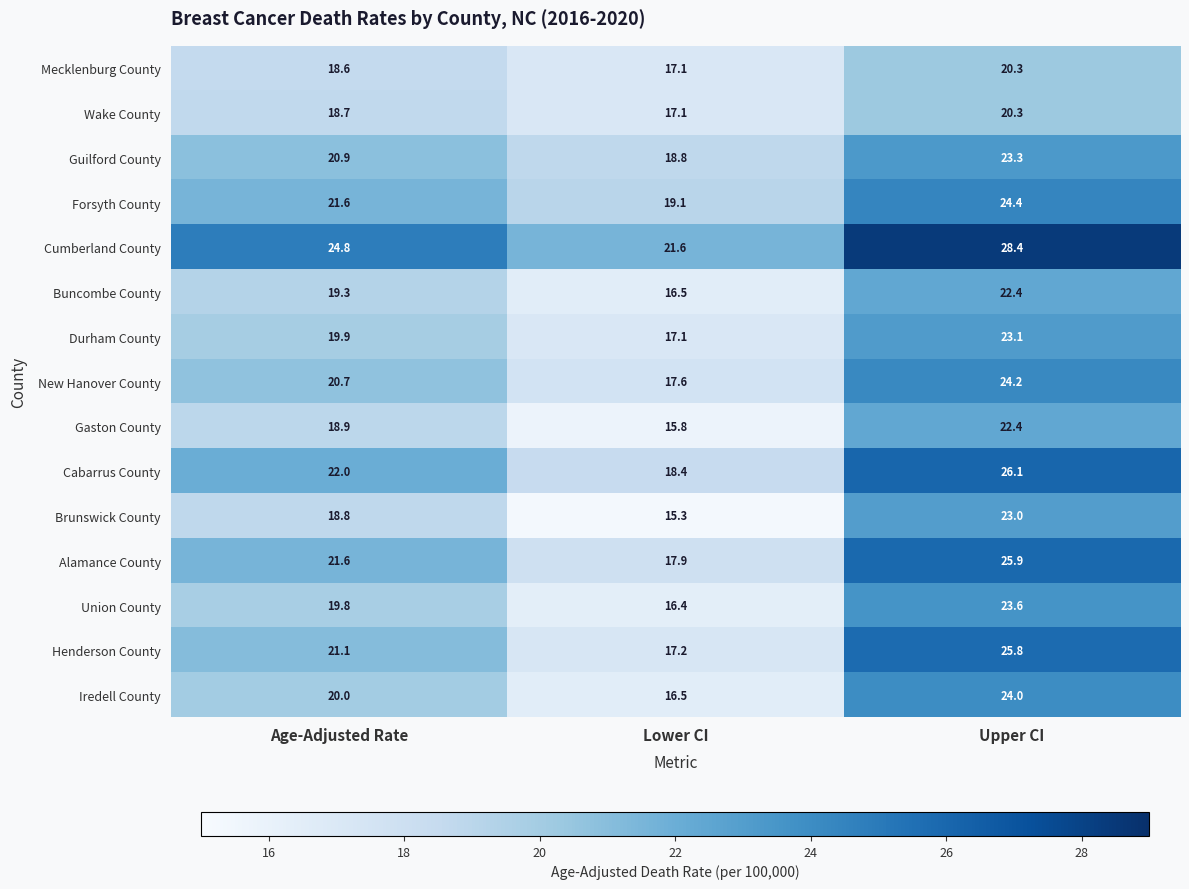

Count the number of data series in this chart.

15